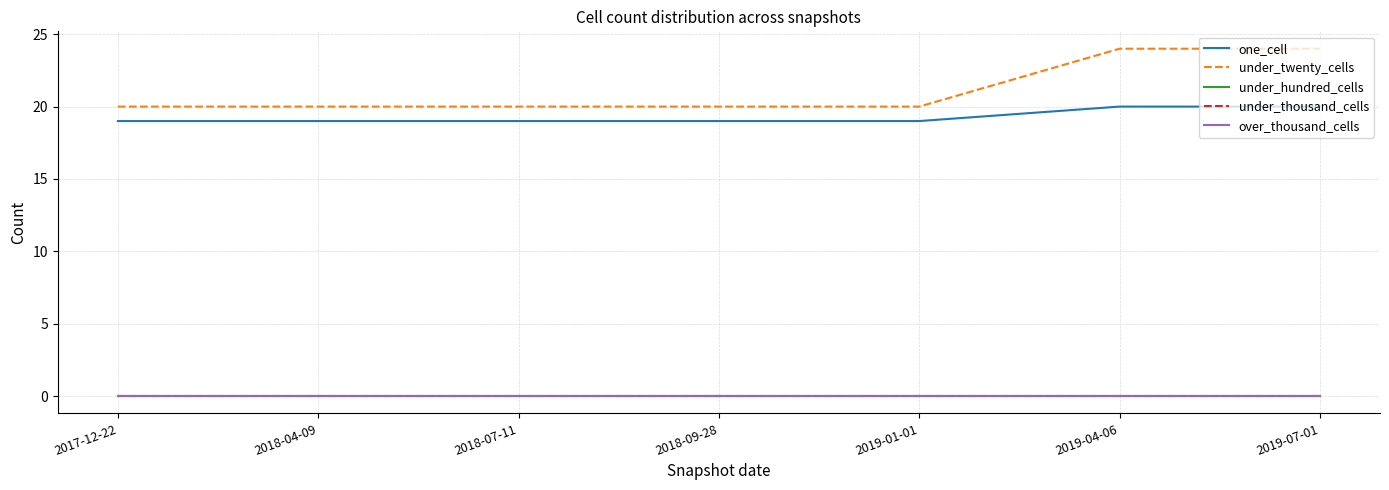

Which category has the lowest value in the over_thousand_cells series?

2017-12-22